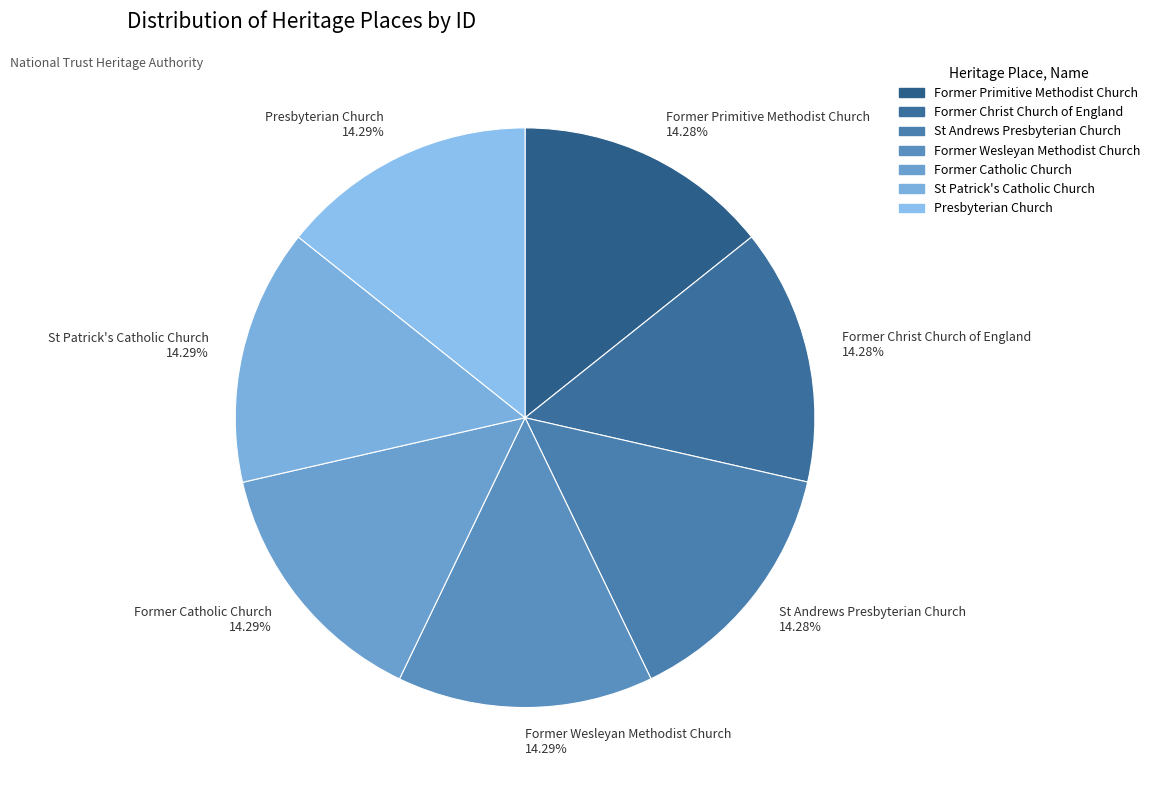

To the nearest percent, what is the average slice percentage?

14%